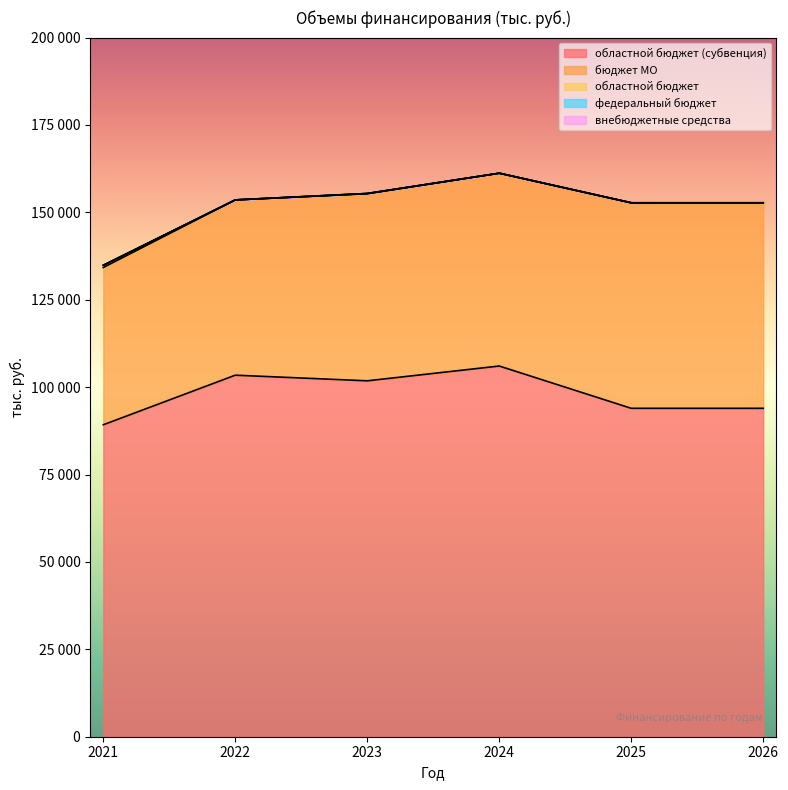

At which category is the sum across all series the highest?

2024